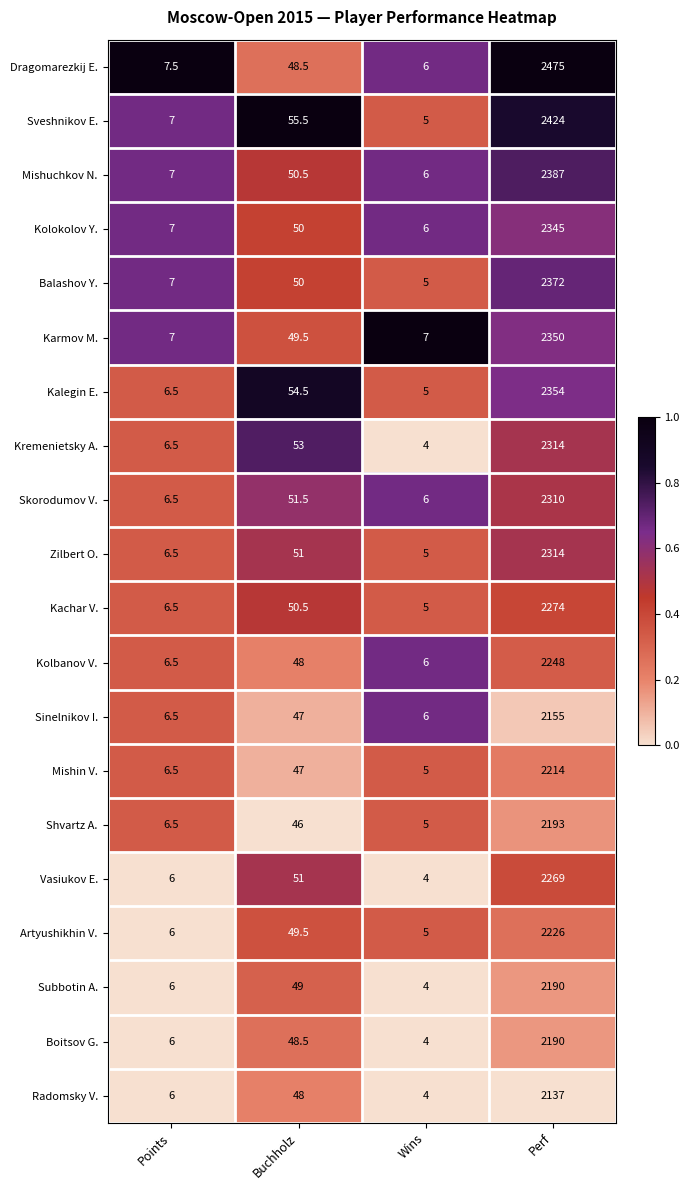

Rank the categories by Kalegin E. value from highest to lowest.

Perf, Buchholz, Points, Wins